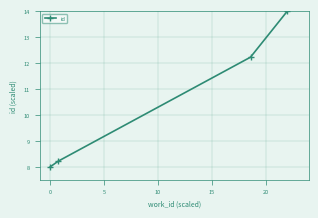

How many lines are shown in the chart?

1